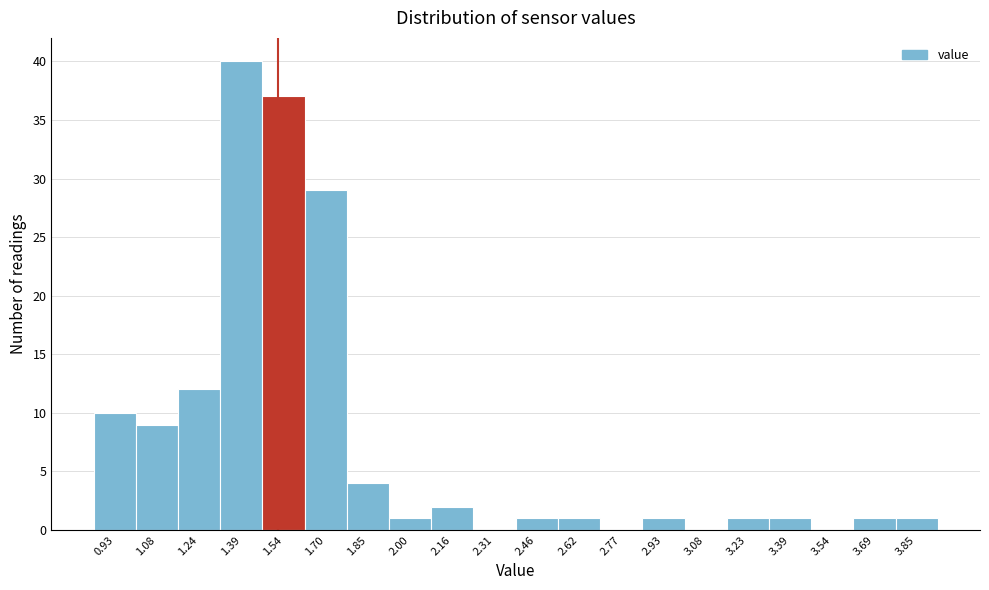

Reading left to right, list all the values displayed in this chart.

0.93=10	1.08=9	1.24=12	1.39=40	1.54=37	1.70=29	1.85=4	2.00=1	2.16=2	2.31=0	2.46=1	2.62=1	2.77=0	2.93=1	3.08=0	3.23=1	3.39=1	3.54=0	3.69=1	3.85=1